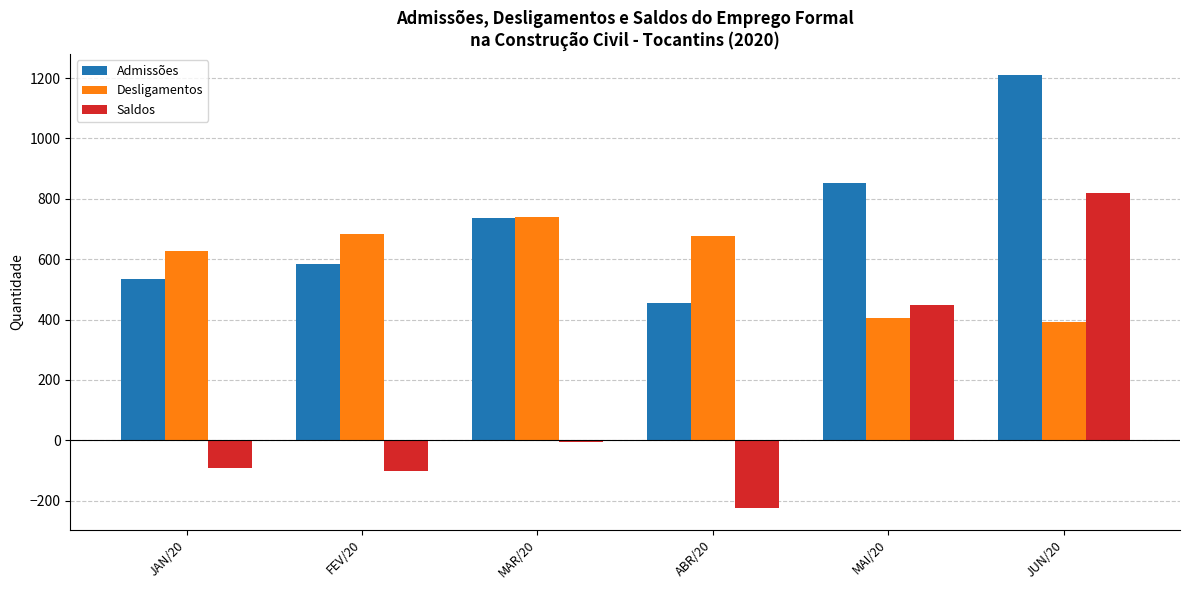

What position from the right is JAN/20?

6